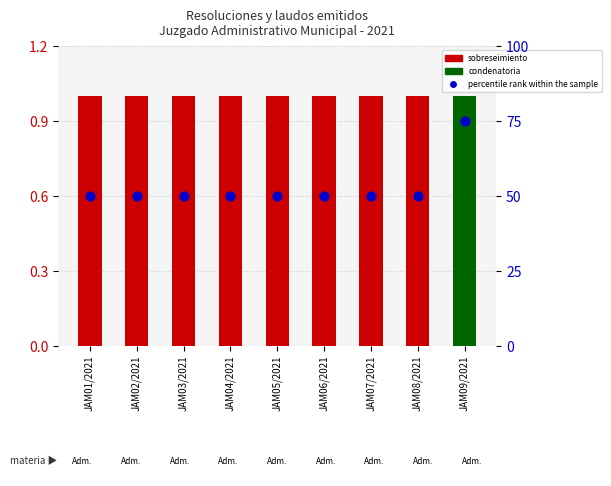

Which series has the widest spread of Y values?

percentile rank within the sample